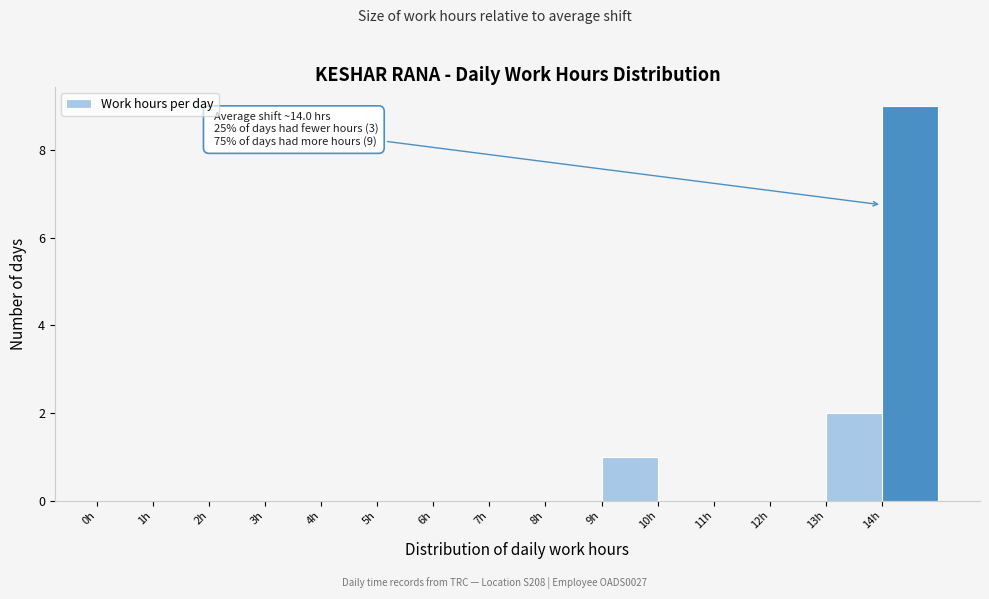

Which range on the x-axis has the tallest bar?

14 to 15